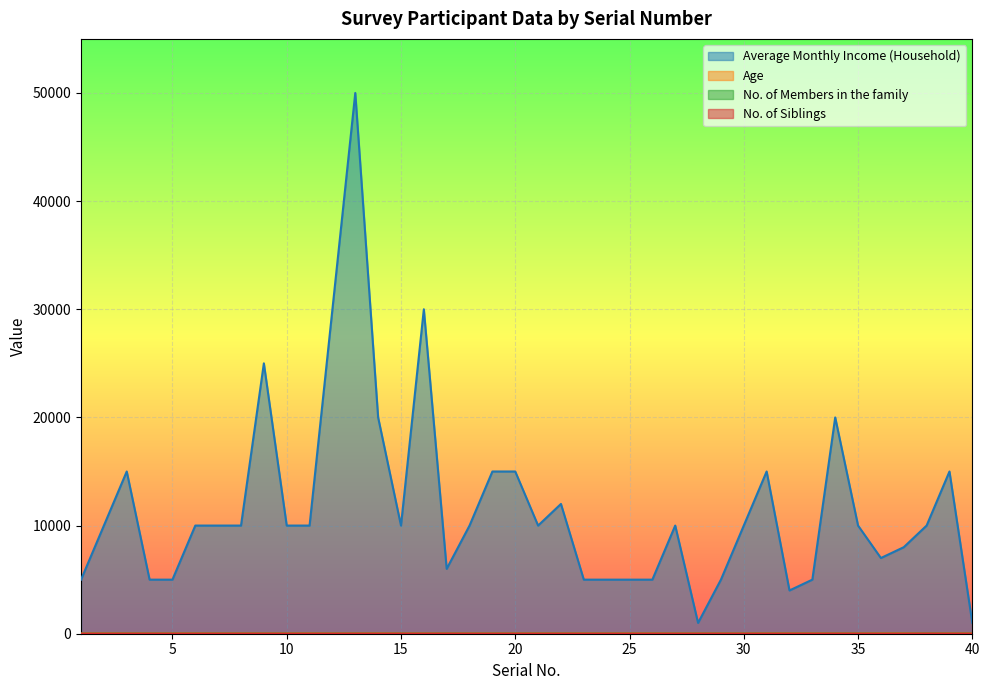

Does the chart display data point markers on the line(s)?

No